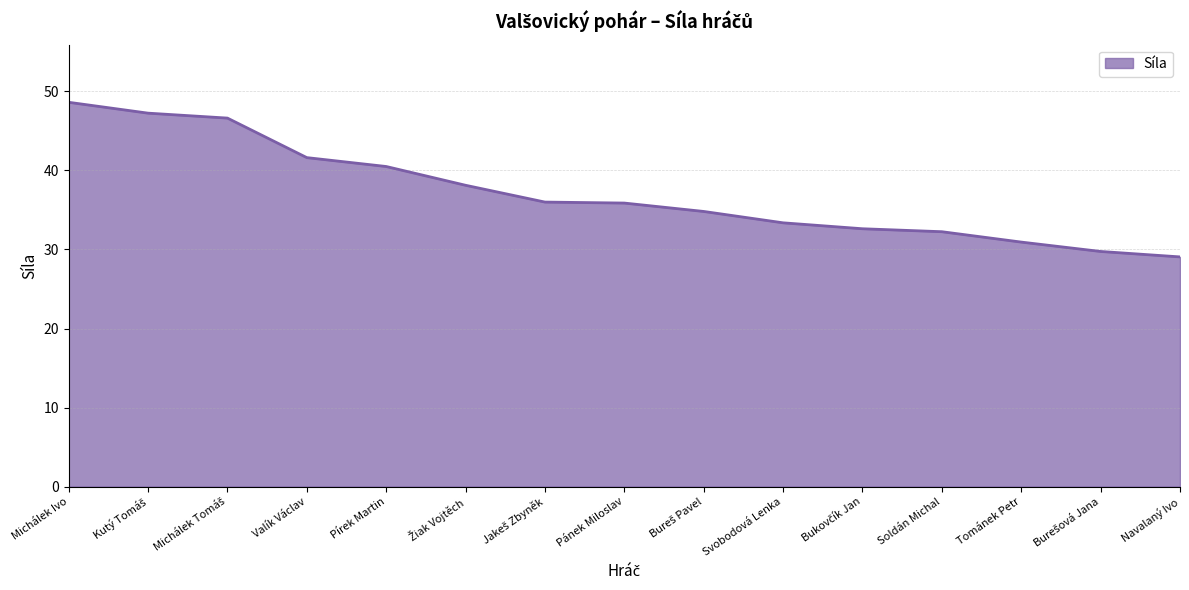

Where does the data first go above 35?

Michálek Ivo